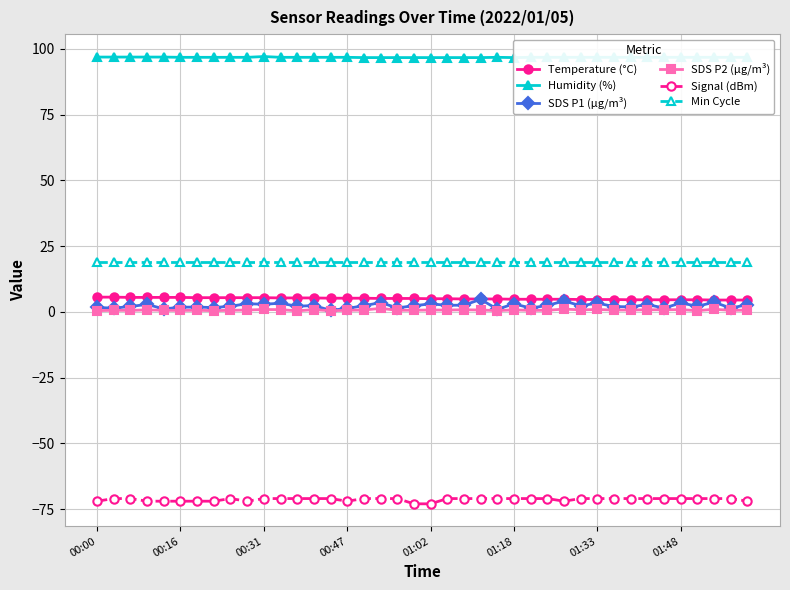

Reading left to right, list all the values displayed in this chart.

Temperature (°C): 5.6	5.6	5.5	5.5	5.5	5.5	5.4	5.4	5.4	5.4	5.4	5.3	5.3	5.3	5.2	5.2	5.2	5.1	5.1	5.1	5.0	5.0	4.9	4.9	4.9	4.8	4.8	4.8	4.8	4.7	4.7	4.7	4.6	4.6	4.6	4.6	4.6	4.5	4.5	4.5
Humidity (%): 96.9	96.9	96.9	96.9	96.9	96.8	96.8	96.8	96.8	96.8	97.1	96.8	96.8	96.8	96.8	96.8	96.7	96.7	96.7	96.7	96.7	96.7	96.7	96.7	96.8	96.7	96.8	96.8	96.8	96.8	96.8	96.8	96.8	96.8	96.8	96.8	96.8	96.8	96.8	96.8
SDS P1 (µg/m³): 1.7	1.4	2.0	2.8	1.1	1.8	1.8	1.6	2.1	3.1	2.9	3.3	2.1	2.4	0.6	1.3	2.3	3.5	1.5	2.4	3.0	2.5	2.5	4.8	1.0	3.0	1.4	2.5	4.1	2.3	3.3	2.0	1.9	2.8	1.4	3.4	2.1	3.7	1.4	2.8
SDS P2 (µg/m³): 0.5	0.6	0.6	0.8	0.6	0.6	0.6	0.5	0.6	0.7	0.9	0.8	0.4	0.8	0.5	0.6	0.7	1.3	0.6	0.6	0.7	0.7	0.8	0.7	0.5	0.8	0.6	0.6	1.1	0.8	0.9	0.7	0.7	0.8	0.8	0.8	0.5	1.0	0.6	0.7
Signal (dBm): -72.0	-71.0	-71.0	-72.0	-72.0	-72.0	-72.0	-72.0	-71.0	-72.0	-71.0	-71.0	-71.0	-71.0	-71.0	-72.0	-71.0	-71.0	-71.0	-73.0	-73.0	-71.0	-71.0	-71.0	-71.0	-71.0	-71.0	-71.0	-72.0	-71.0	-71.0	-71.0	-71.0	-71.0	-71.0	-71.0	-71.0	-71.0	-71.0	-72.0
Min Cycle: 19.0	19.0	19.0	19.0	19.0	19.0	19.0	19.0	19.0	19.0	19.0	19.0	19.0	19.0	19.0	19.0	19.0	19.0	19.0	19.0	19.0	19.0	19.0	19.0	19.0	19.0	19.0	19.0	19.0	19.0	19.0	19.0	19.0	19.0	19.0	19.0	19.0	19.0	19.0	19.0